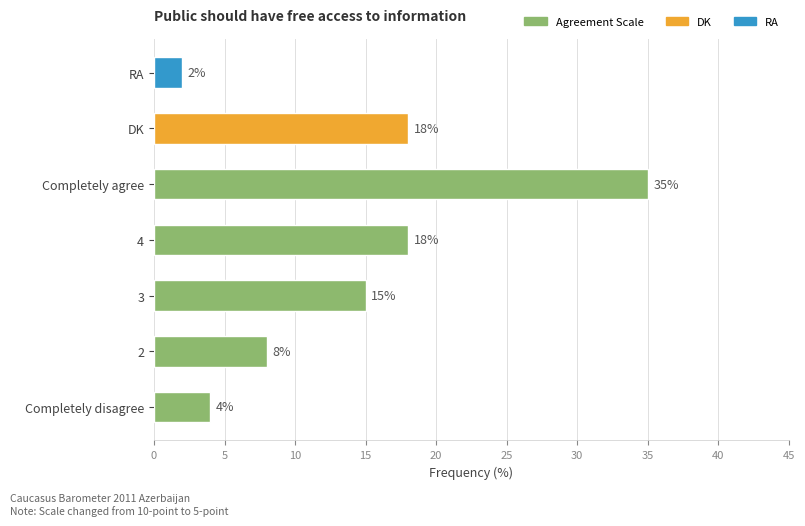

What is the sum of the values at 3 and 4?

33